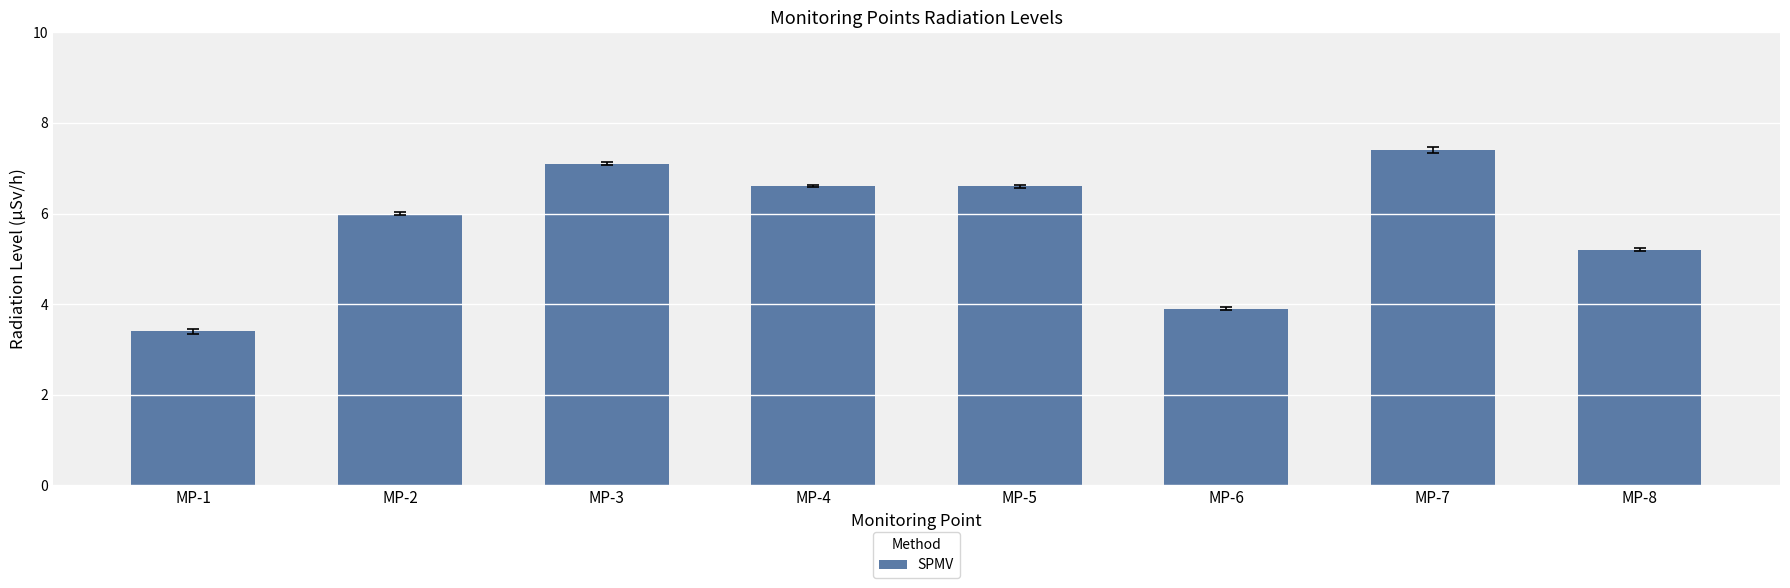

Is it true that the value at MP-3 is 9.7?

False